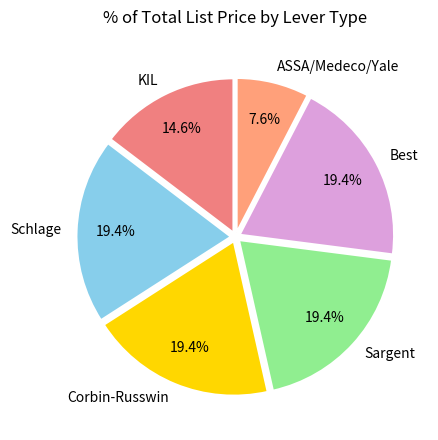

How many slices are in this pie chart?

6